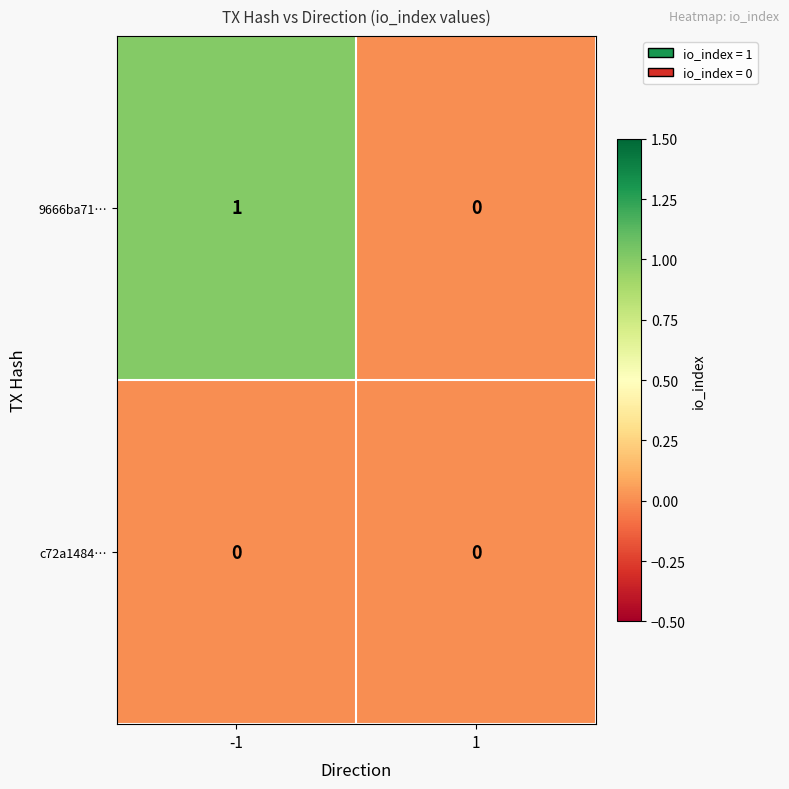

At -1, list the series in order from largest to smallest.

9666ba71…, c72a1484…